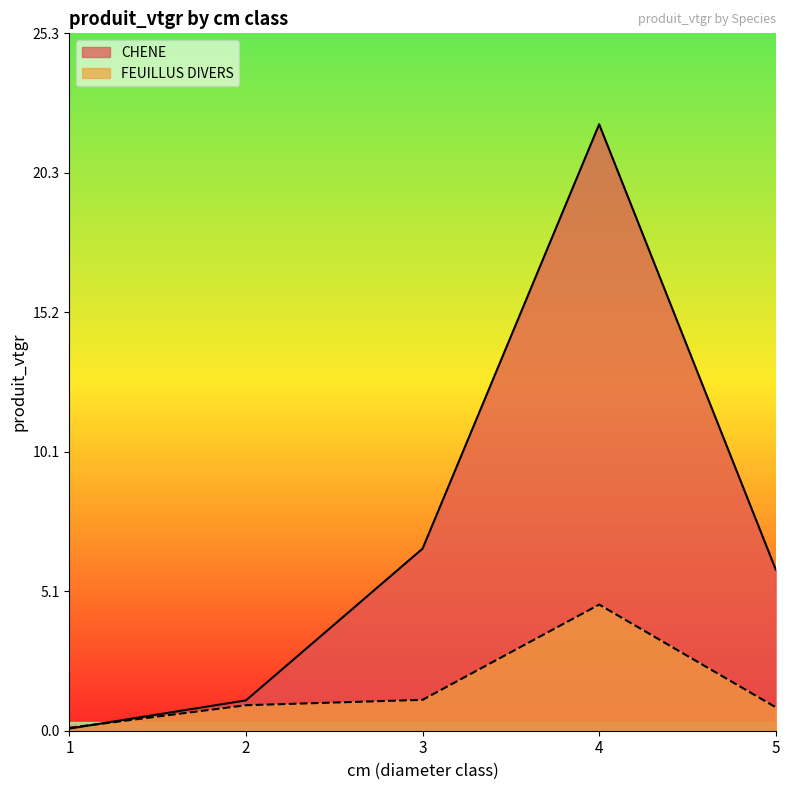

Which category has the lowest value across all series?

1